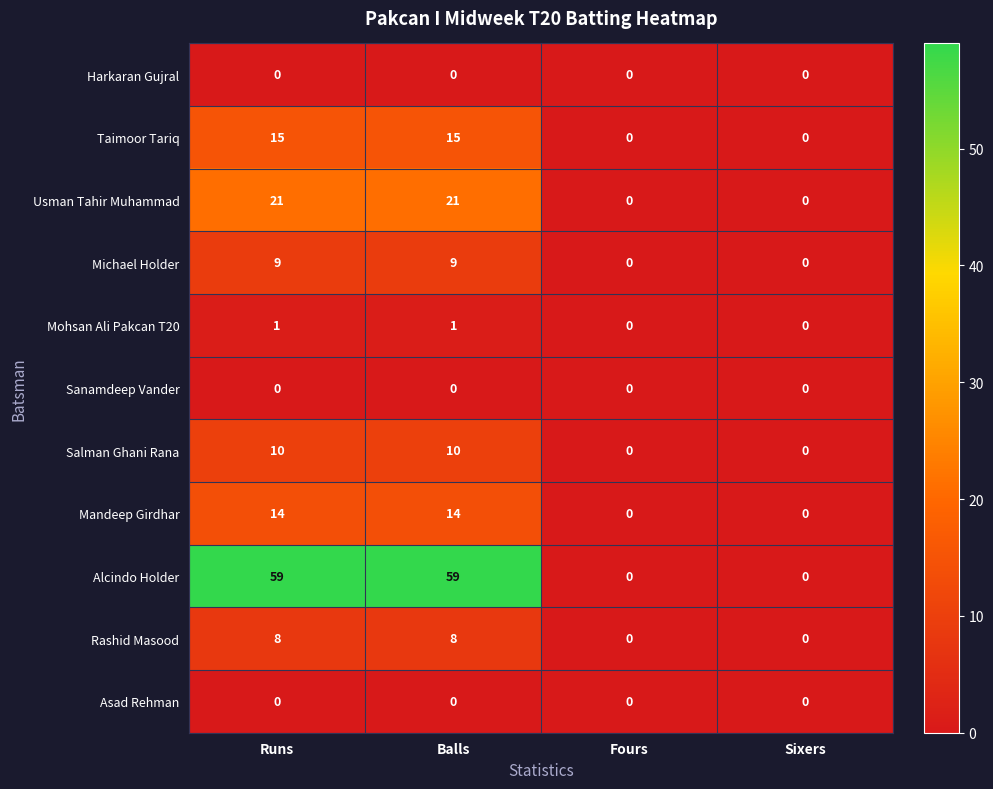

What is the difference between the second highest and second lowest values in the Salman Ghani Rana series?

10